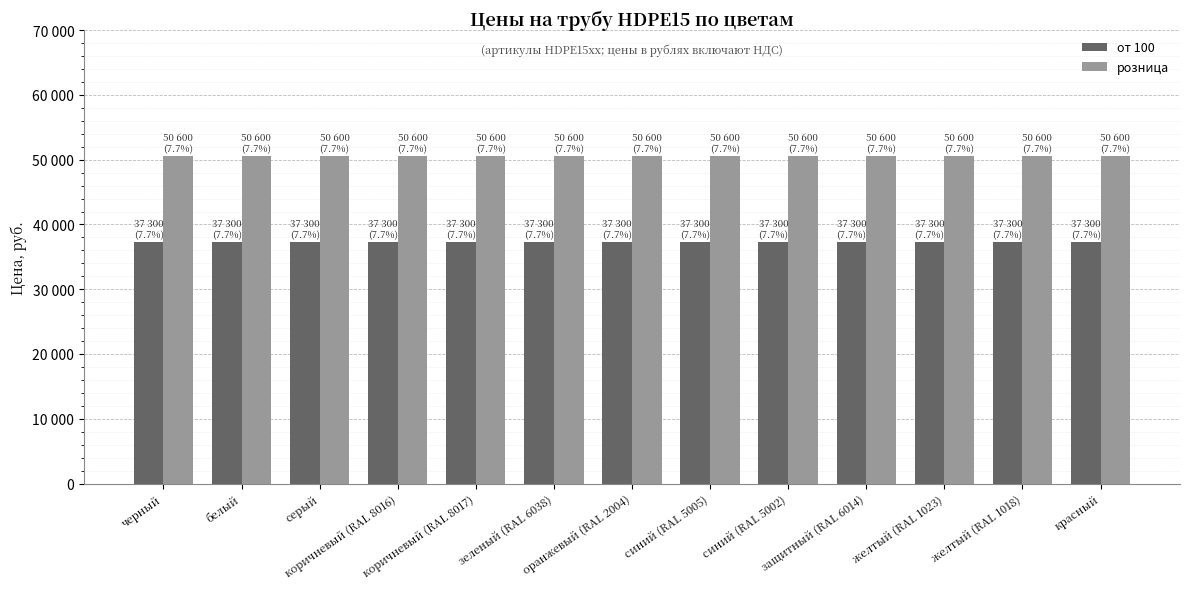

Does the chart contain any negative values?

No